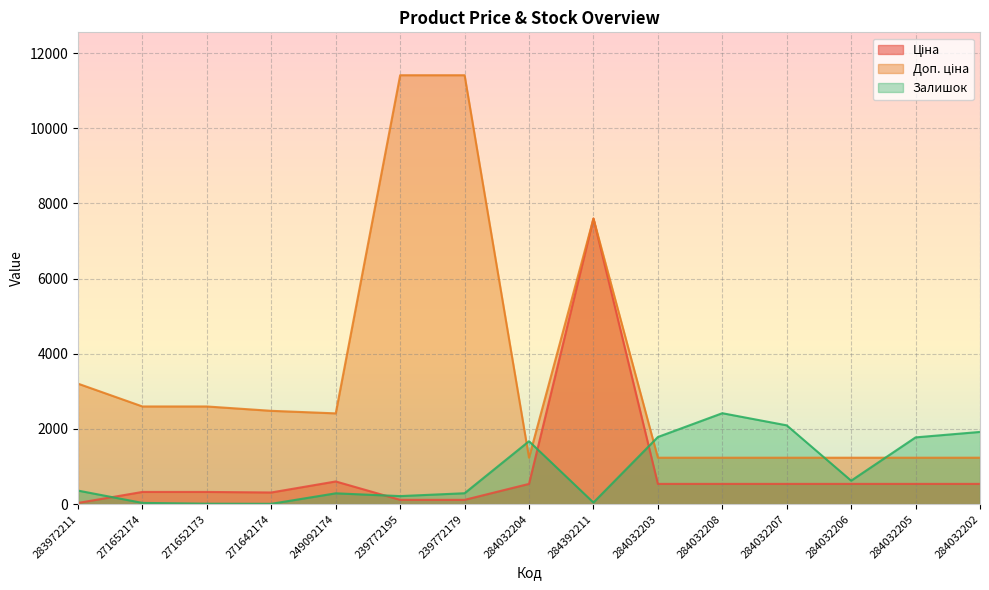

The value of Залишок at 284032208 is 4260.3. True or false?

False